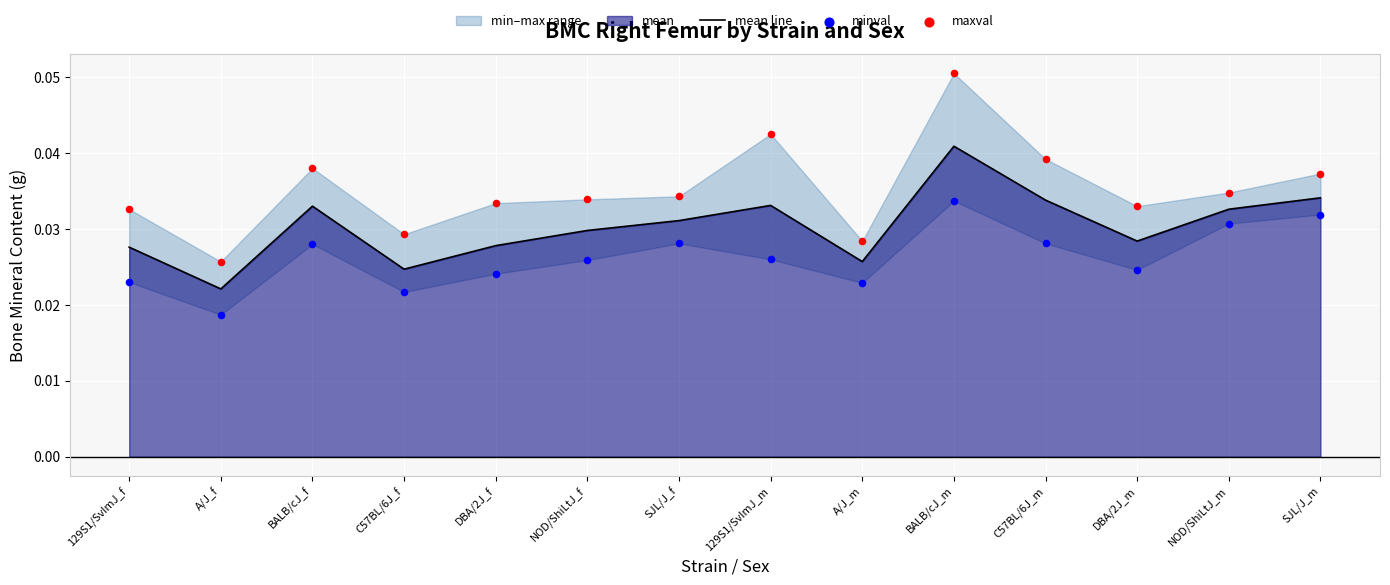

Which series contains the highest Y value?

maxval